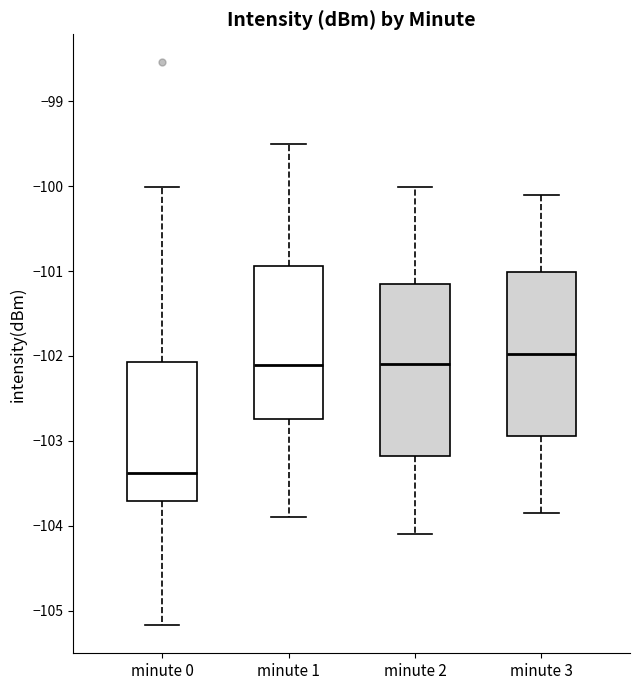

Comparing the boxes themselves (not the whiskers), which one is the tallest?

minute 2